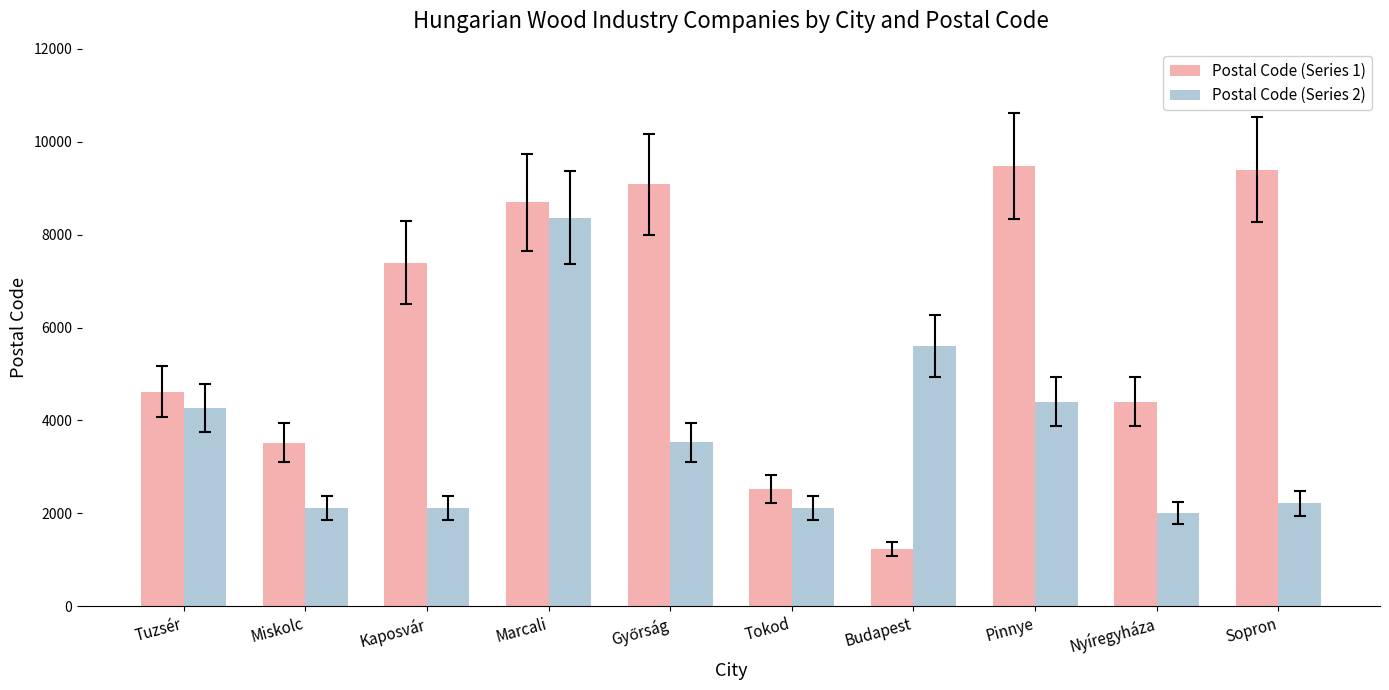

At which label does Postal Code (Series 2) reach its peak?

Marcali